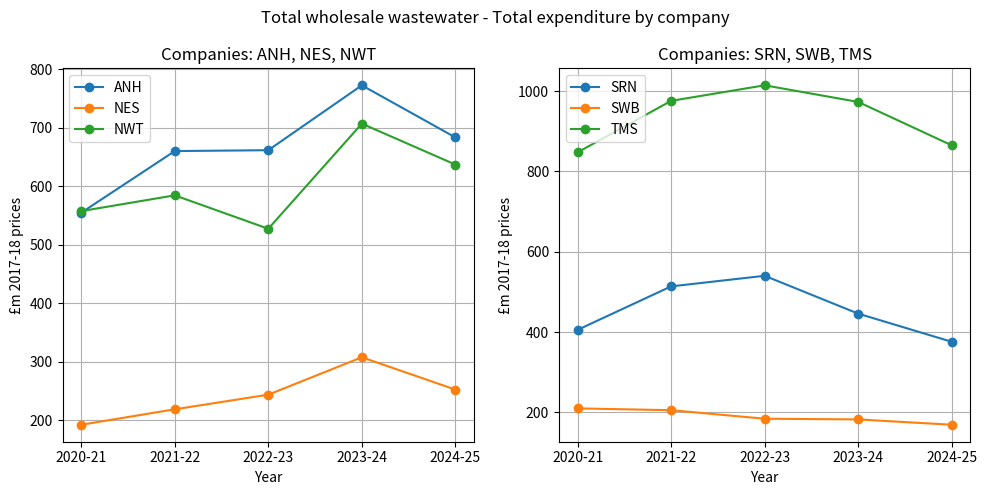

What is the sum of all NES values?

1213.9